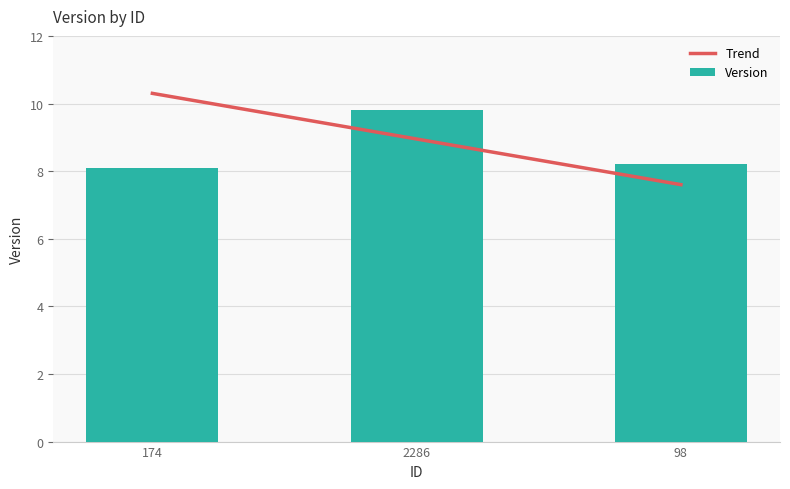

At which category does the chart reach its minimum across all series?

98